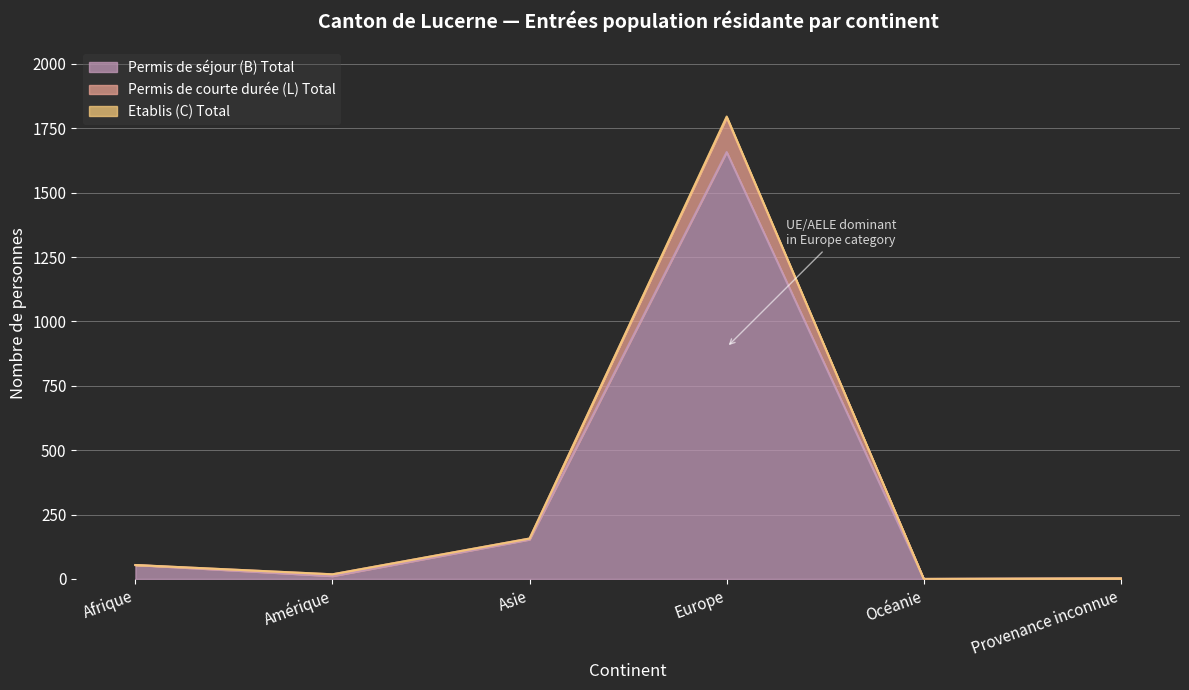

At which label is Etablis (C) Total closest to 896?

Asie